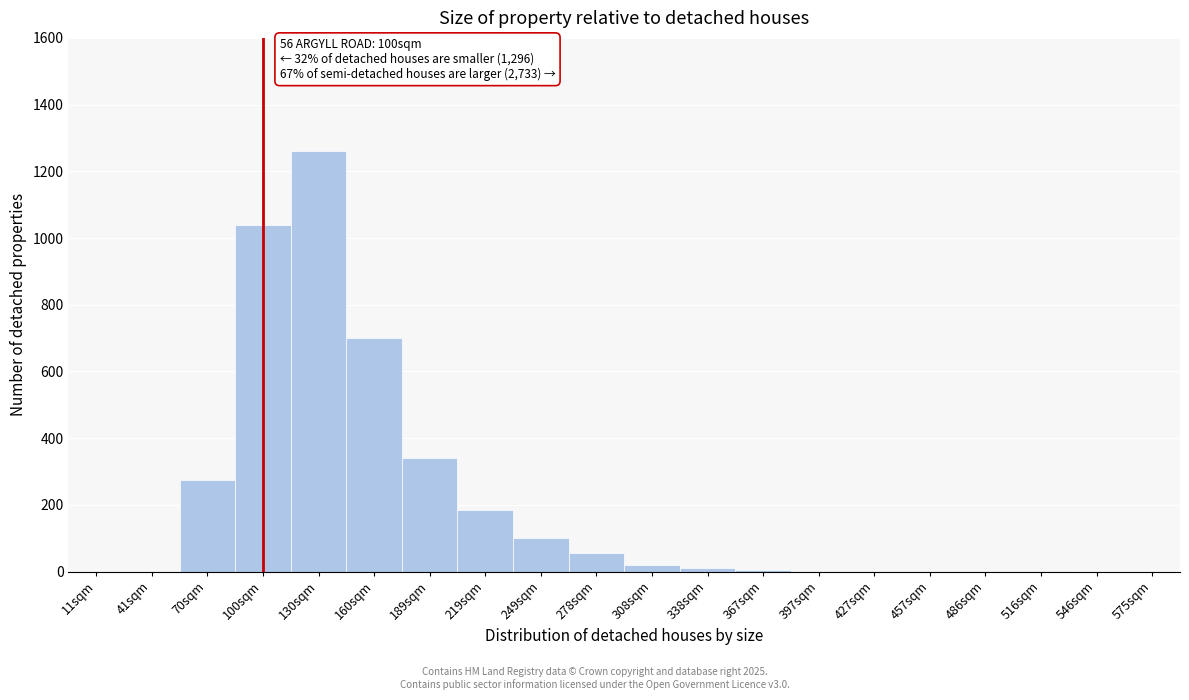

Between 219sqm and 546sqm, which is larger?

219sqm